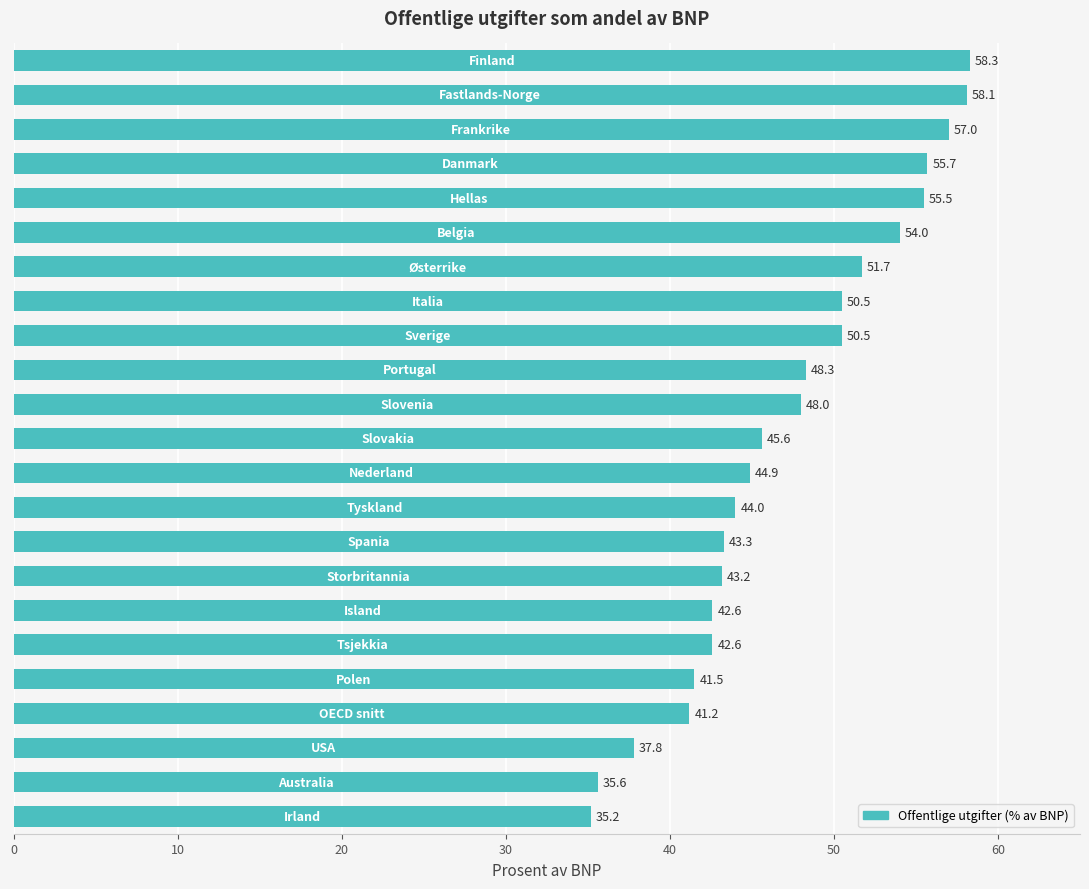

What is the value of the 10th bar from the top?

48.3